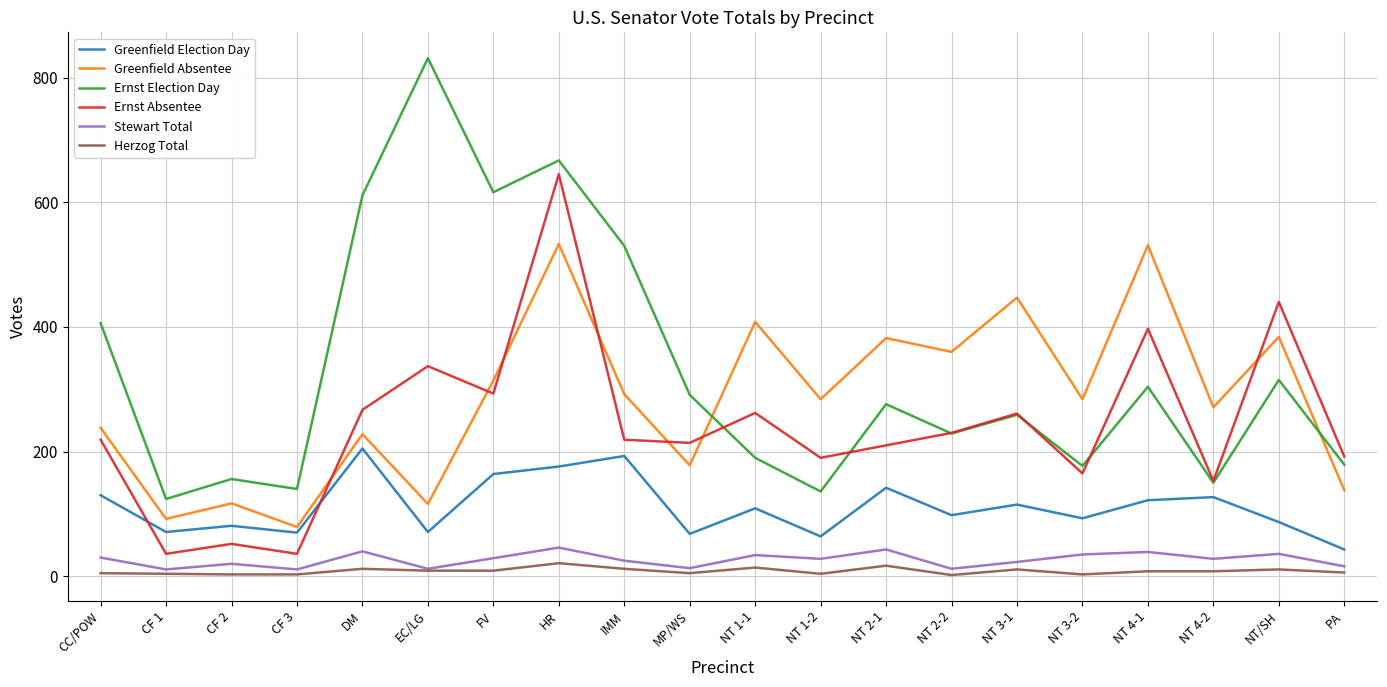

True or false: Herzog Total and Ernst Absentee cross at least once.

False